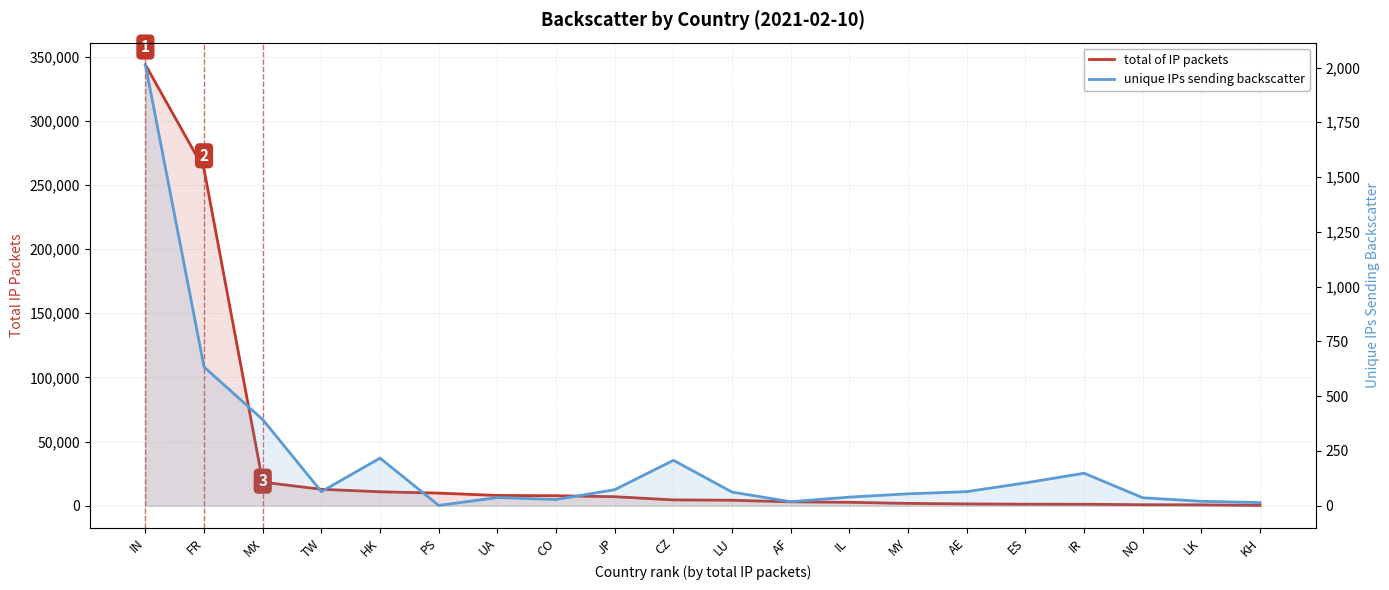

True or false: total of IP packets has more than 1 points higher than both neighbors.

False